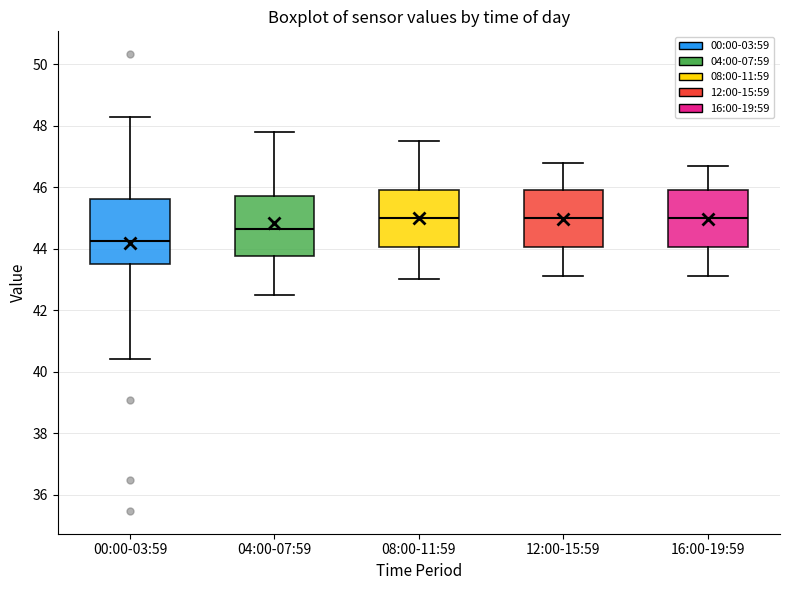

Which box has the lowest median line?

00:00-03:59